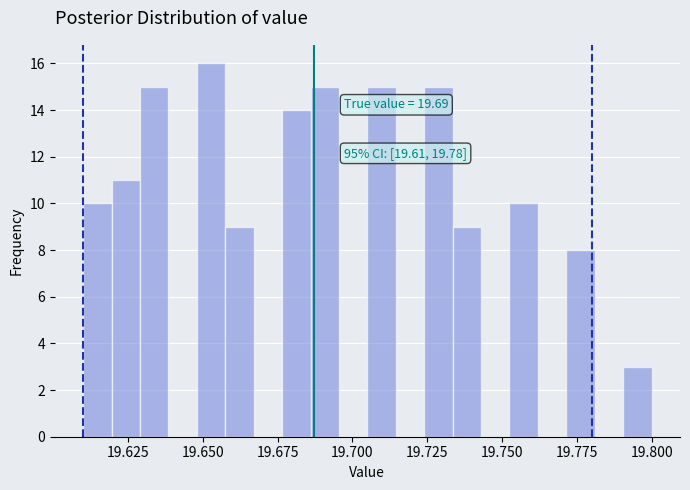

Around what value on the x-axis is the tallest bar? Give the approximate position of its centre, as read against the axis.

19.655